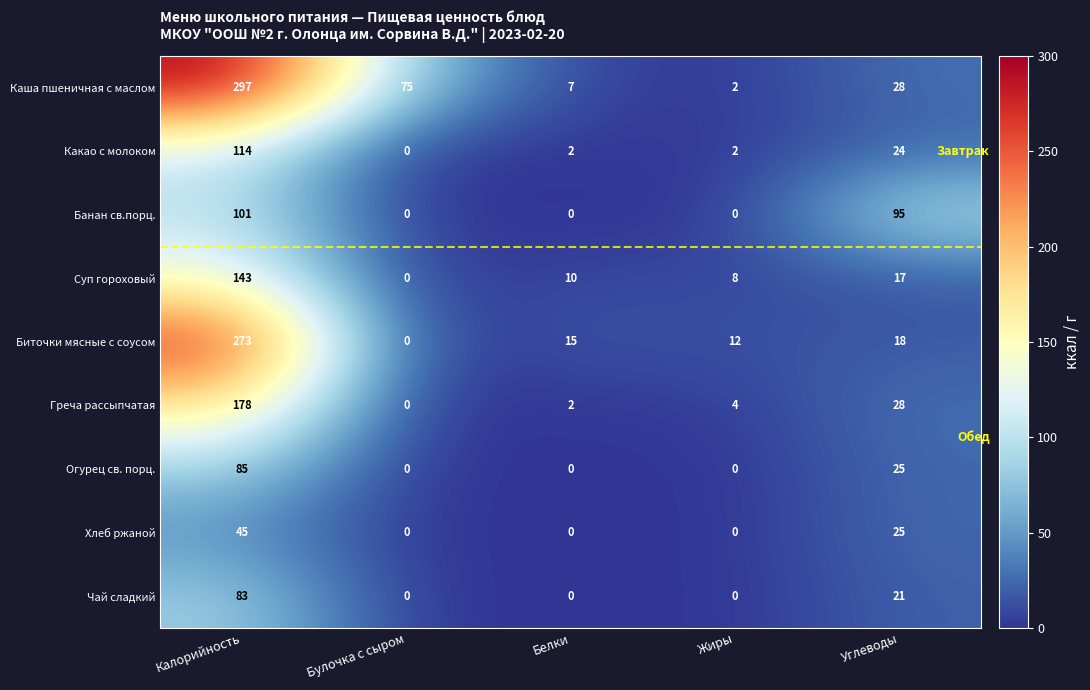

Is it true that Биточки мясные с соусом equals 8 at Жиры?

False